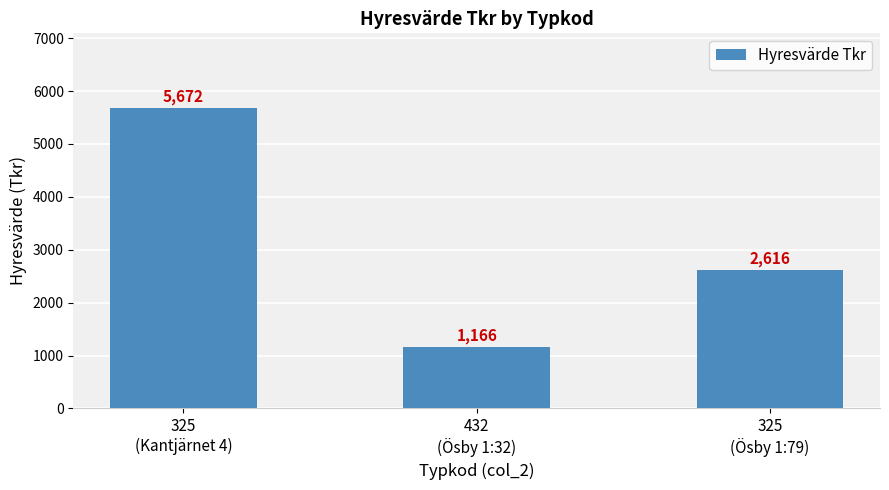

Reading left to right, what are all the values shown in this chart?

5672	1166	2616